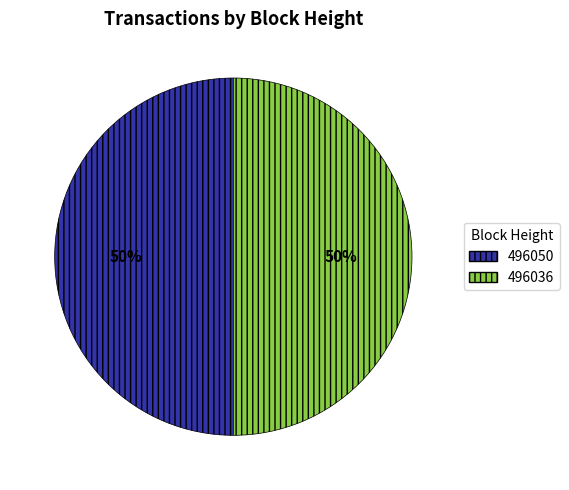

Approximately how many times larger is the value at 496050 compared to 496036?

1.0